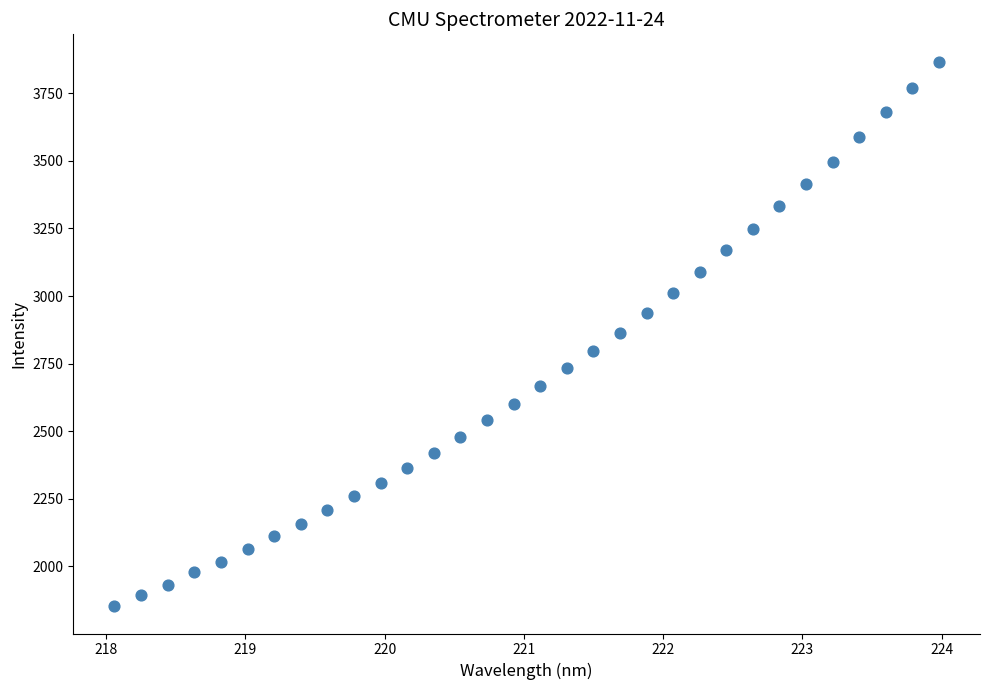

What is the range of X values (max minus min)?

5.9